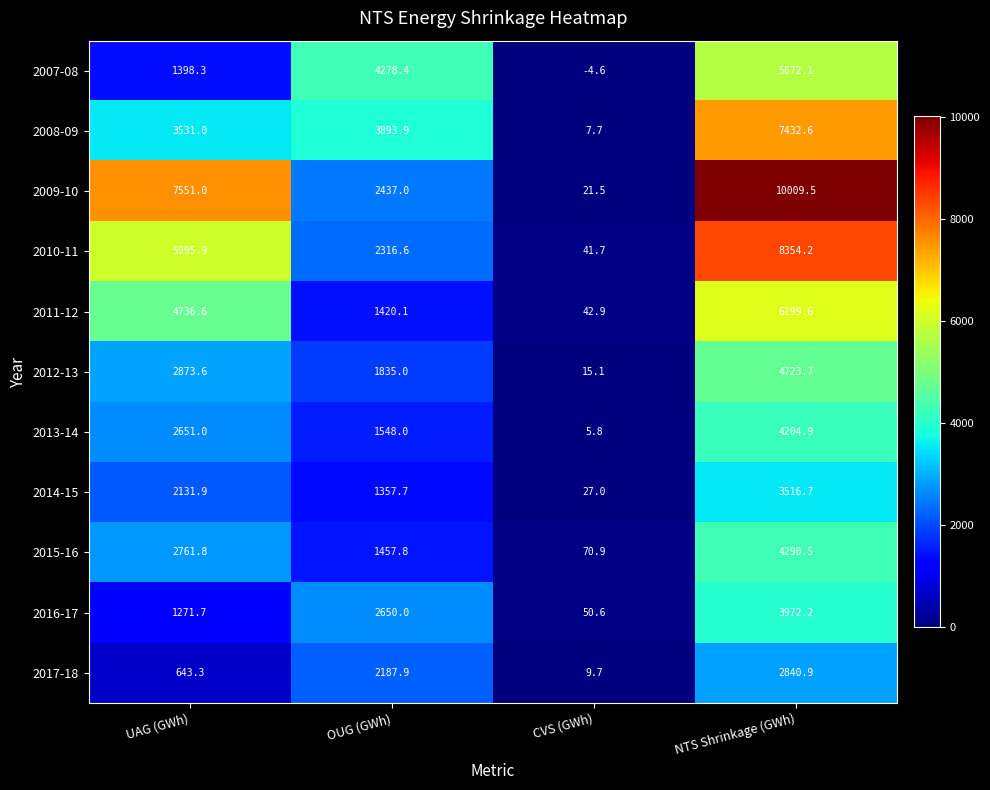

Which label corresponds to the largest value in the chart?

NTS Shrinkage (GWh)